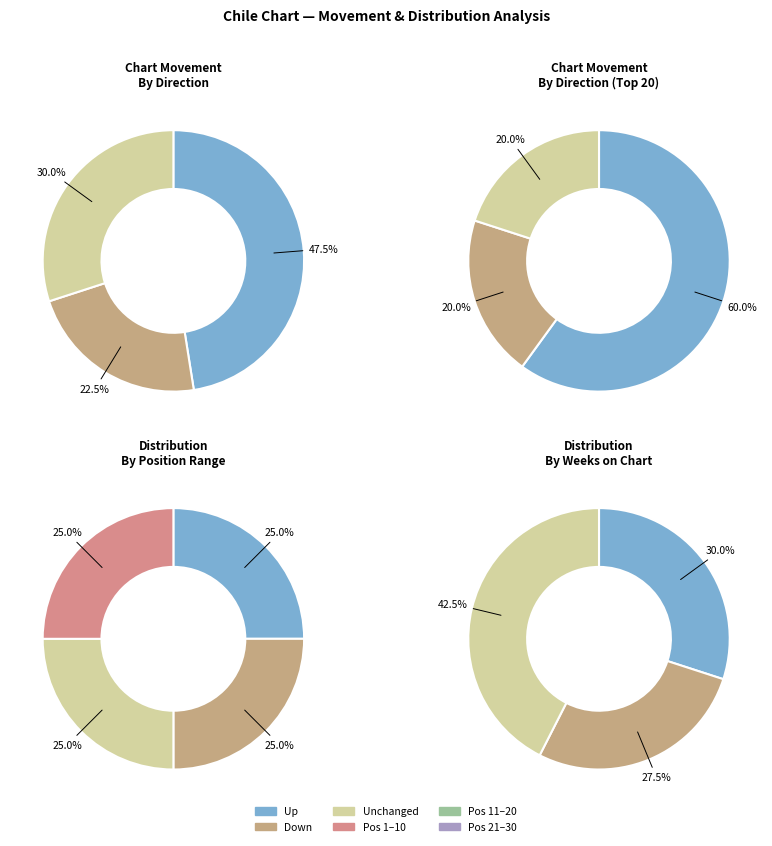

Which category has the smallest portion of the pie?

down